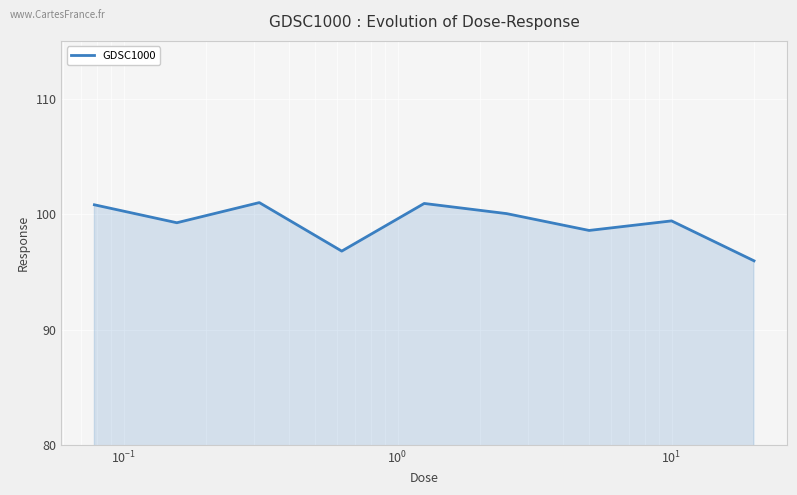

What is the greatest value displayed?

101.0